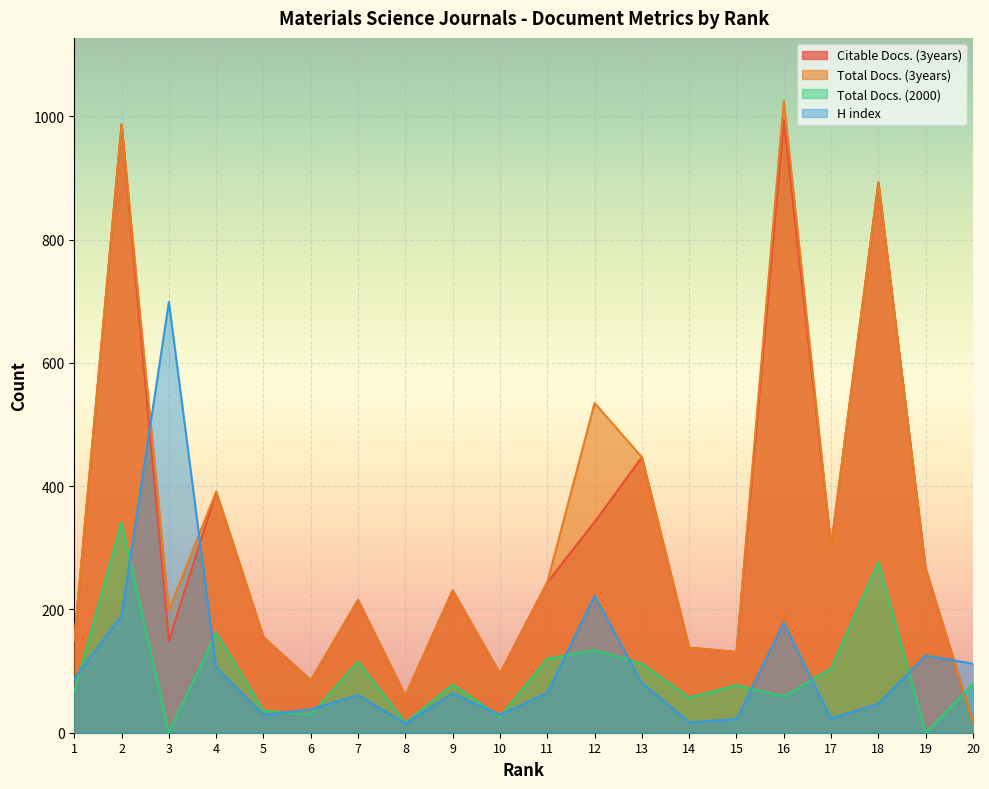

Is it true that Citable Docs. (3years) equals 149 at 3?

True